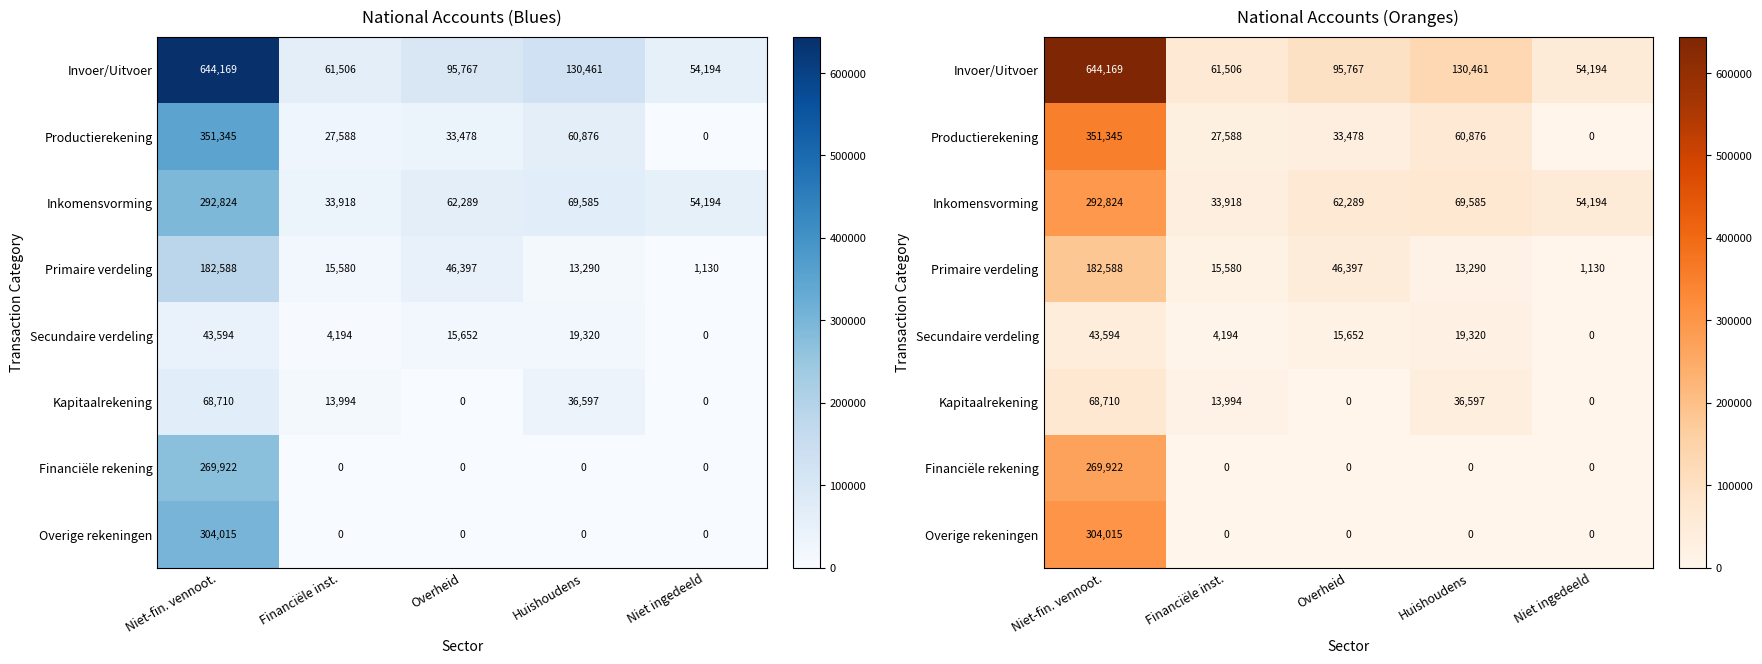

What is the total value across all series at Huishoudens?

330129